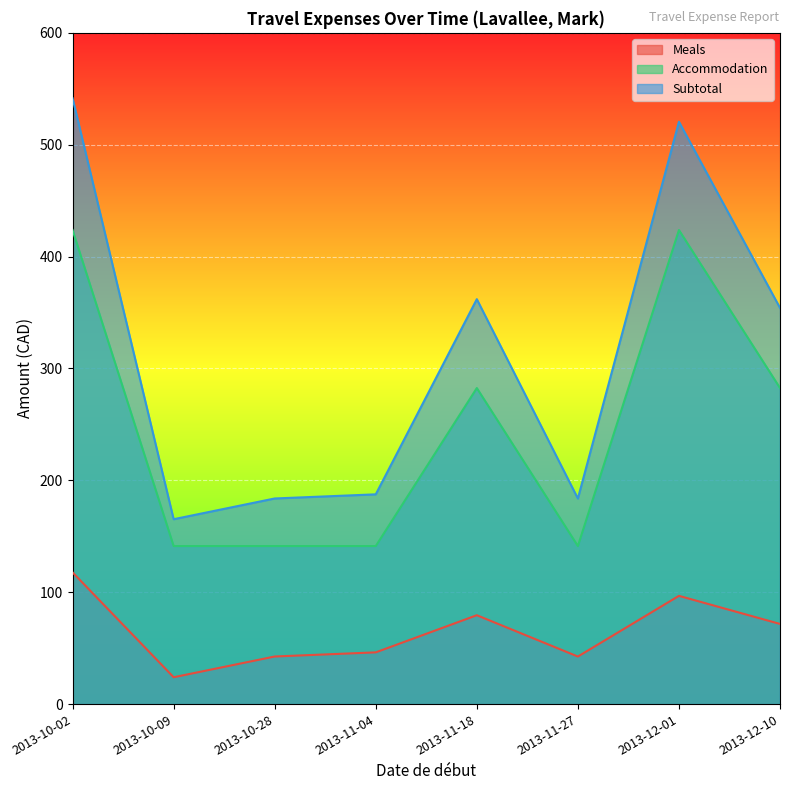

At 2013-11-04, list the series in order from smallest to largest.

Meals, Accommodation, Subtotal